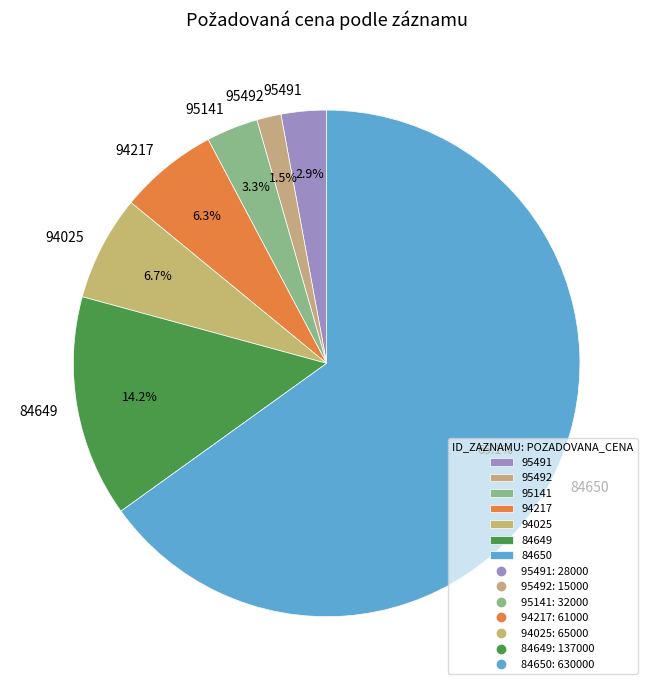

Between 95141 and 95492, which is larger?

95141